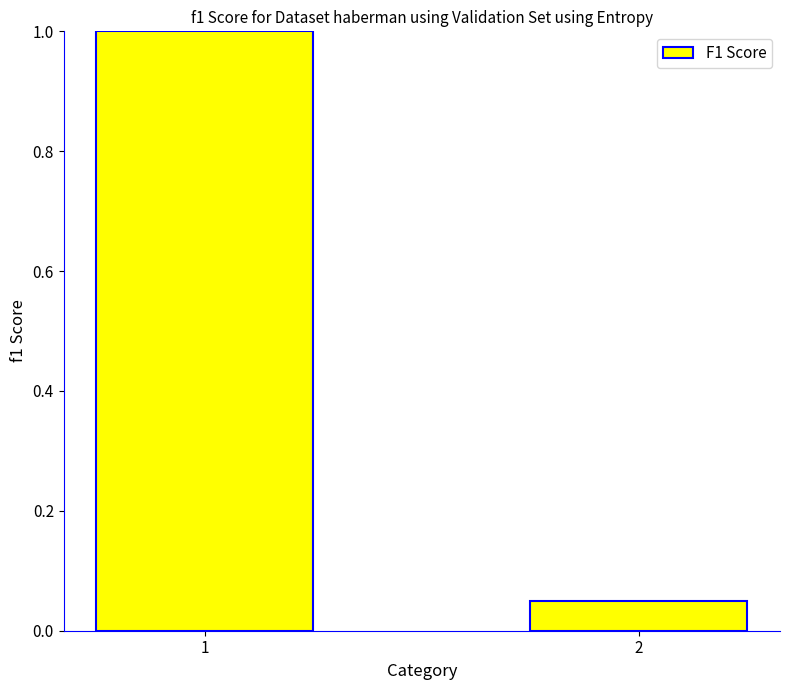

Rank the categories by value from lowest to highest.

2, 1